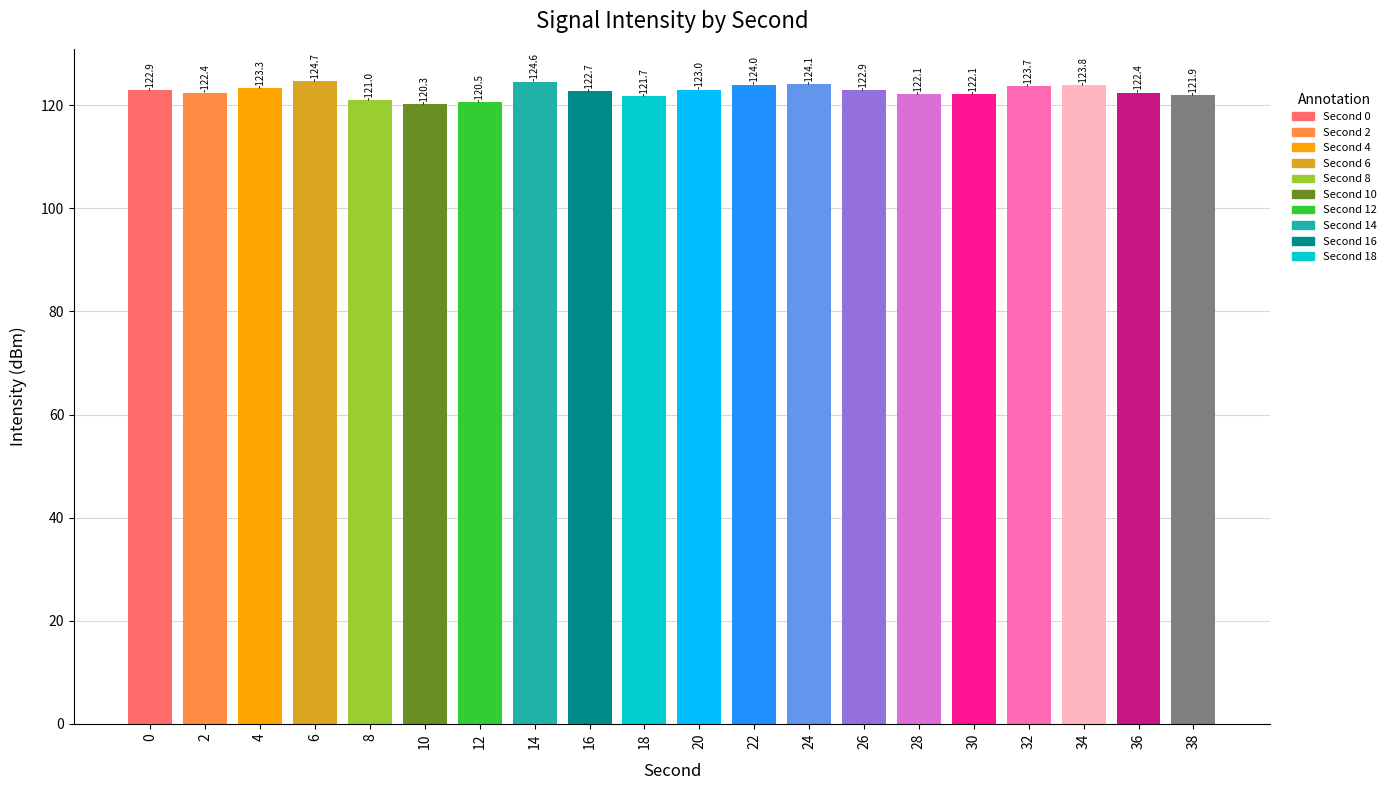

What is the value of the 12th bar from the left?

124.0